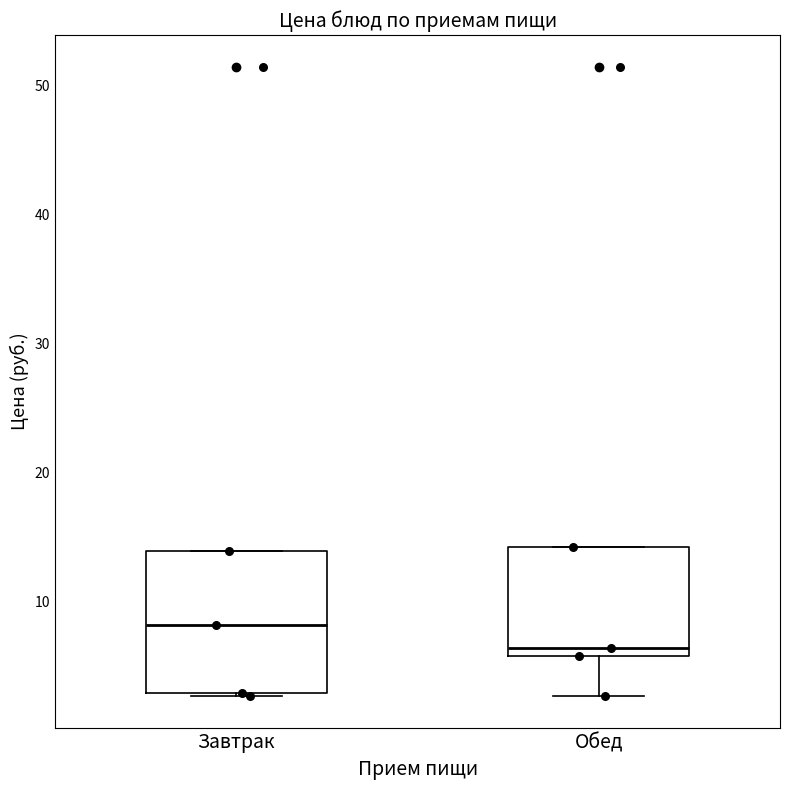

Which box's median line is the lowest?

Обед